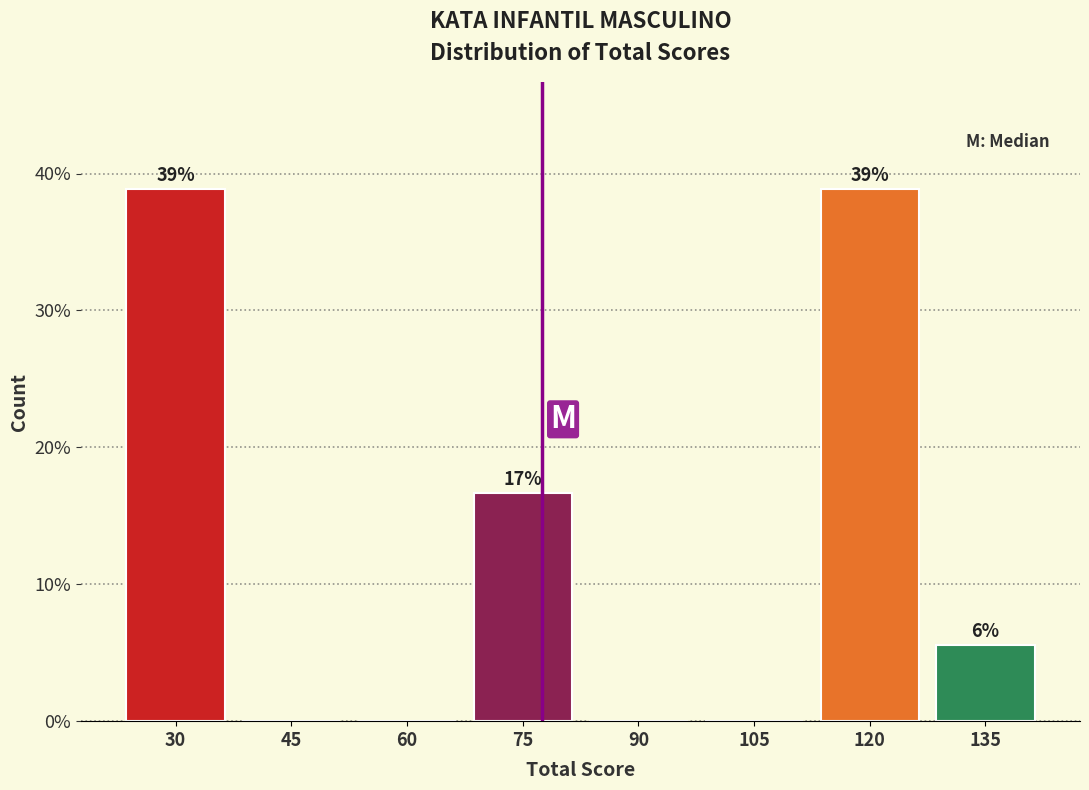

What is the maximum value shown in the chart?

38.9